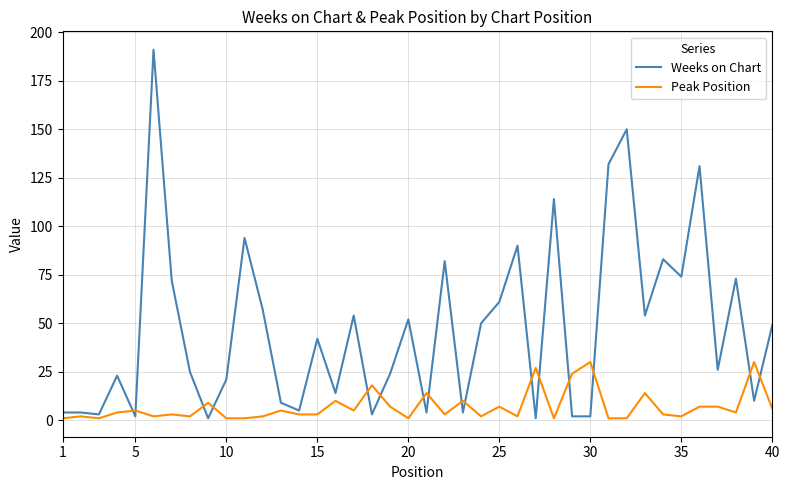

List the series in order of their peak value, highest first.

Weeks on Chart, Peak Position